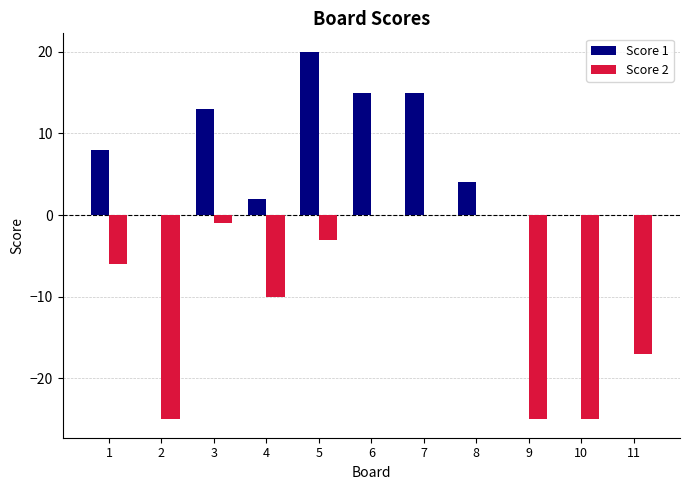

What is the sum of all Score 1 values?

77